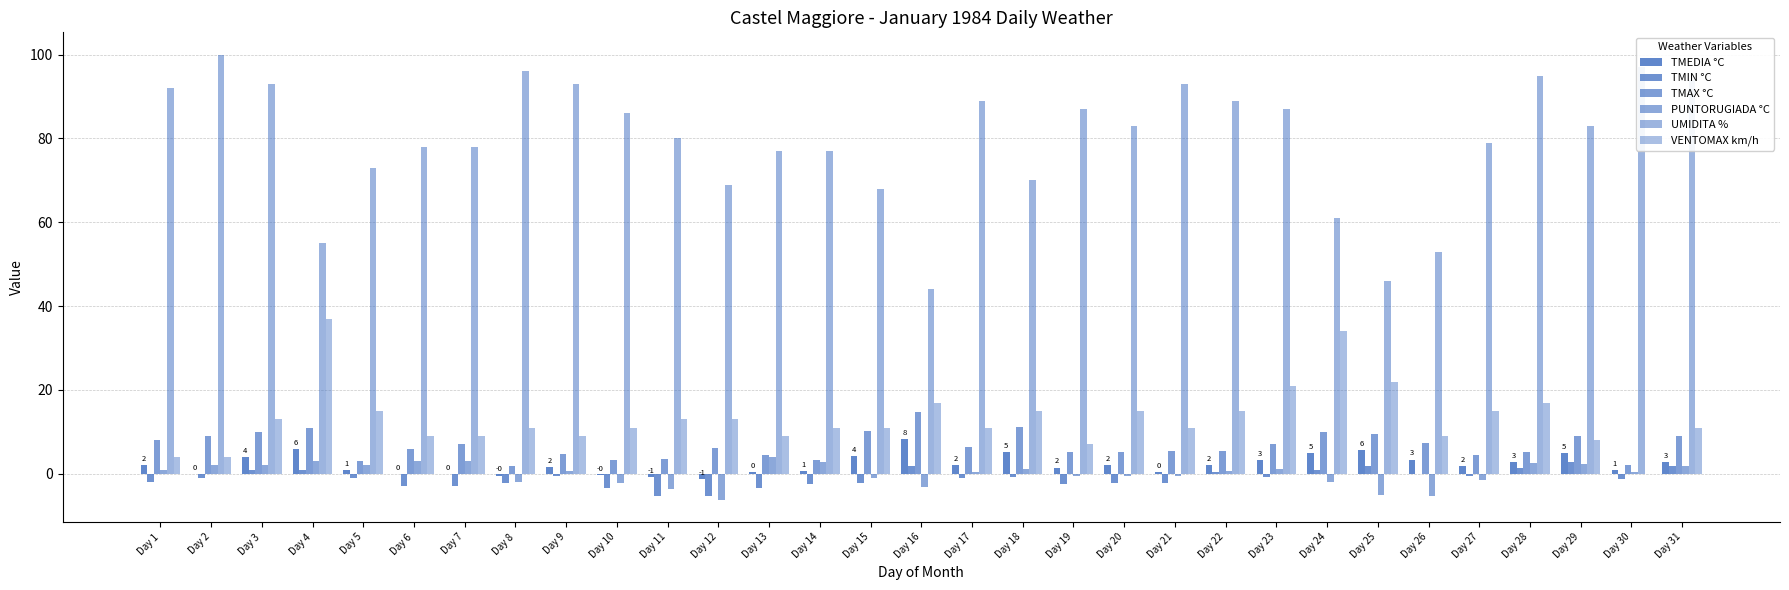

How many data points does each series have?

31